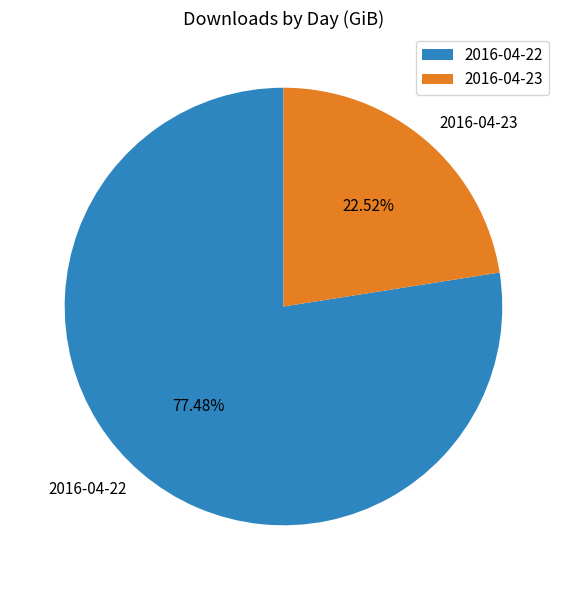

What is the majority slice?

2016-04-22